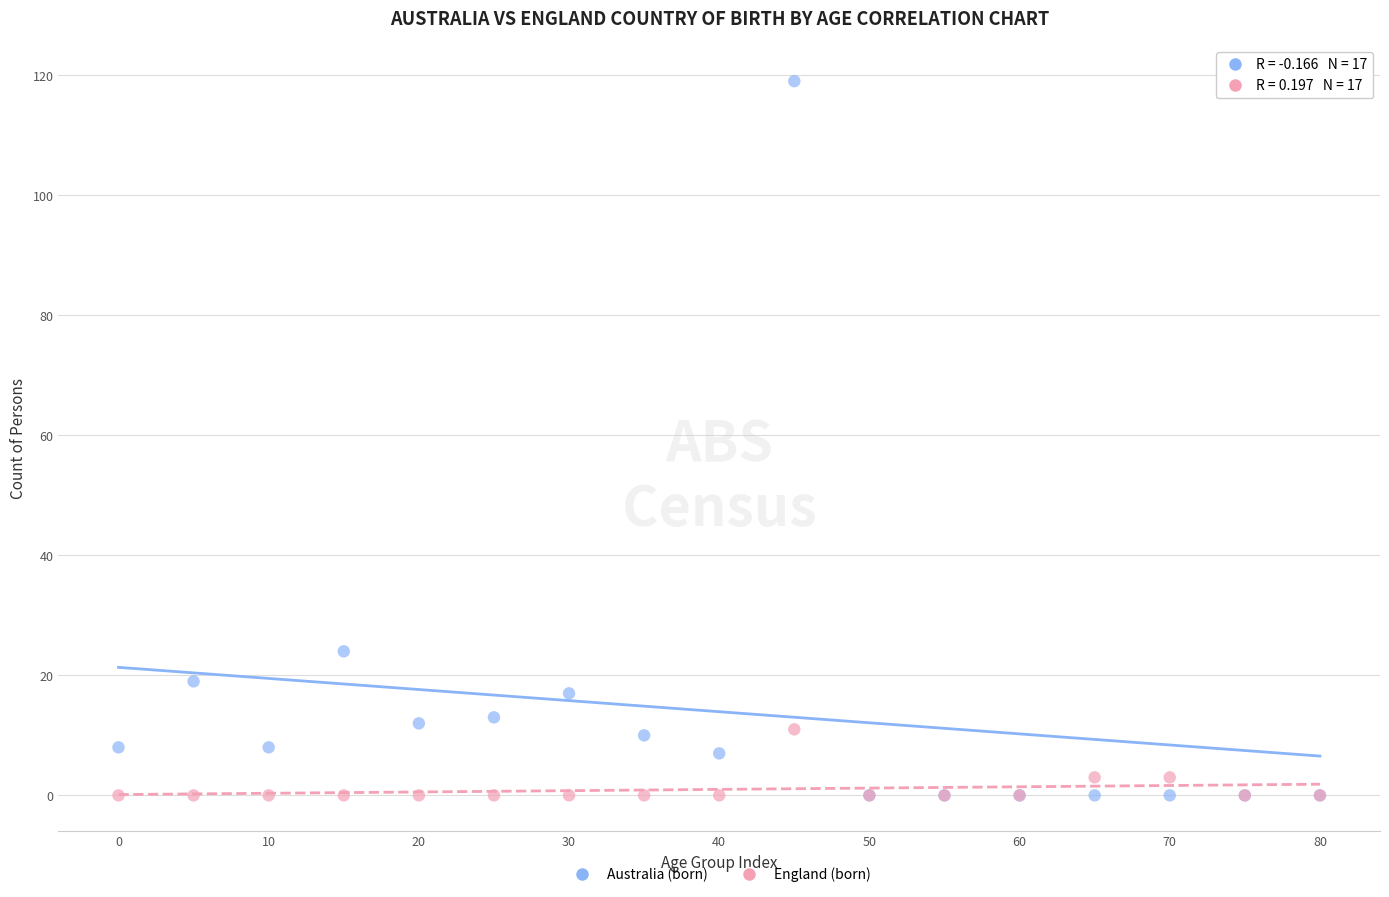

Which series has the widest spread of Y values?

Australia (born)